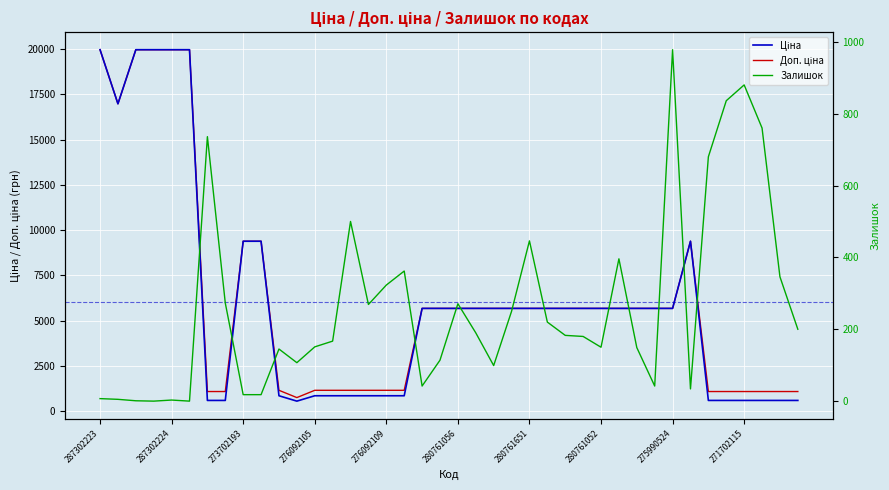

What is the value of the Залишок point at the 36th from the left?

836.0